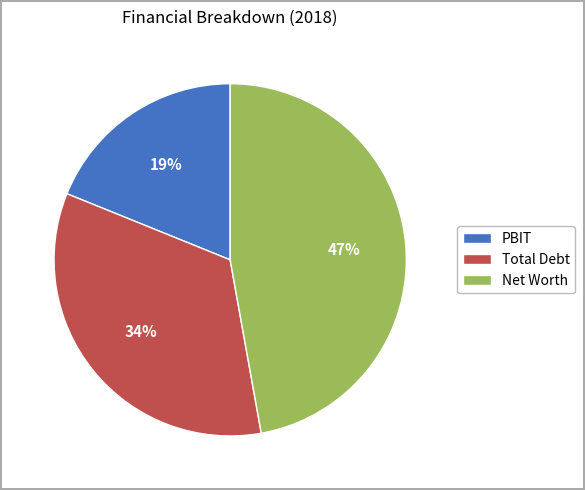

How many slices are in this pie chart?

3